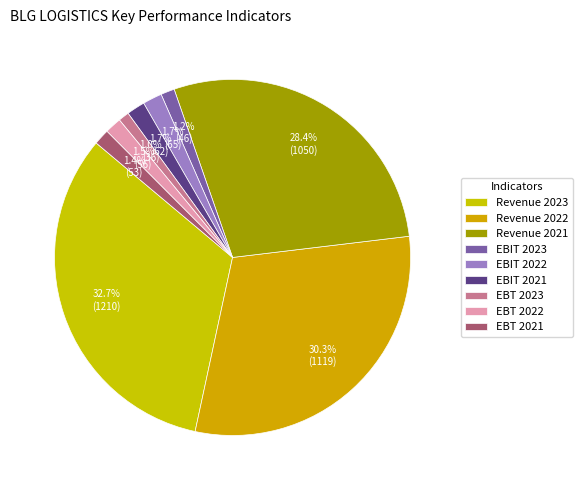

What percentage do EBT 2022 and Revenue 2023 together represent?

34.2%